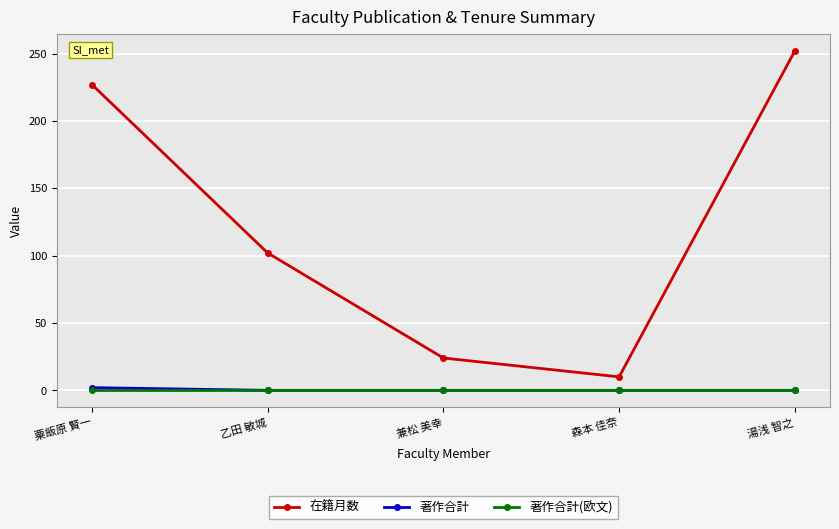

What is the difference between the maximum and second lowest values in the 著作合計 series?

2